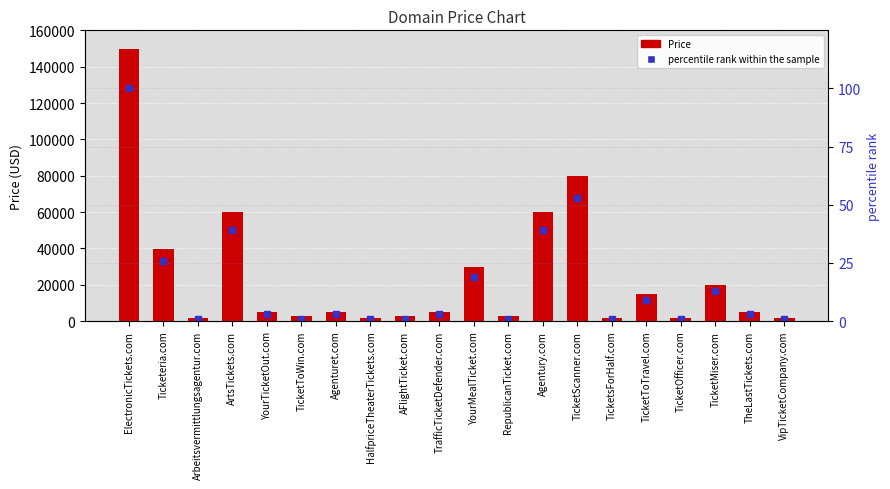

What is the sum of all percentile rank within the sample values?

318